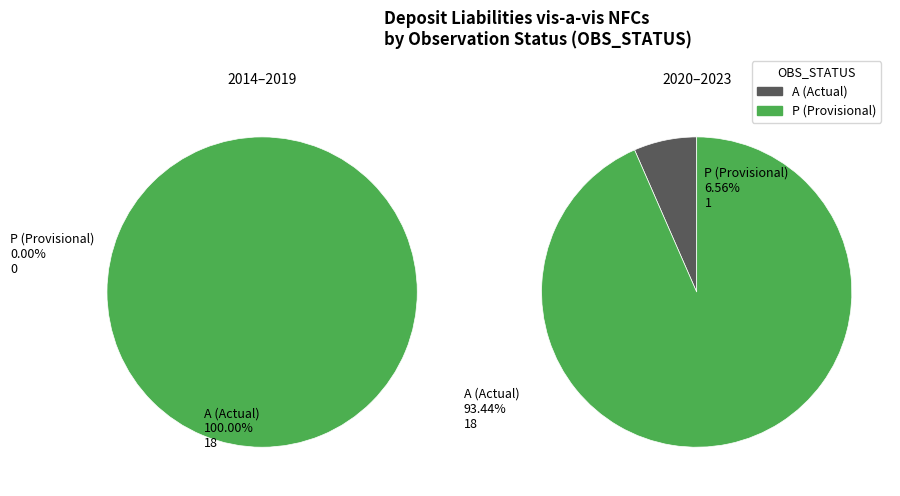

What is the ratio of the value at 2020 to the value at 2015?

0.9